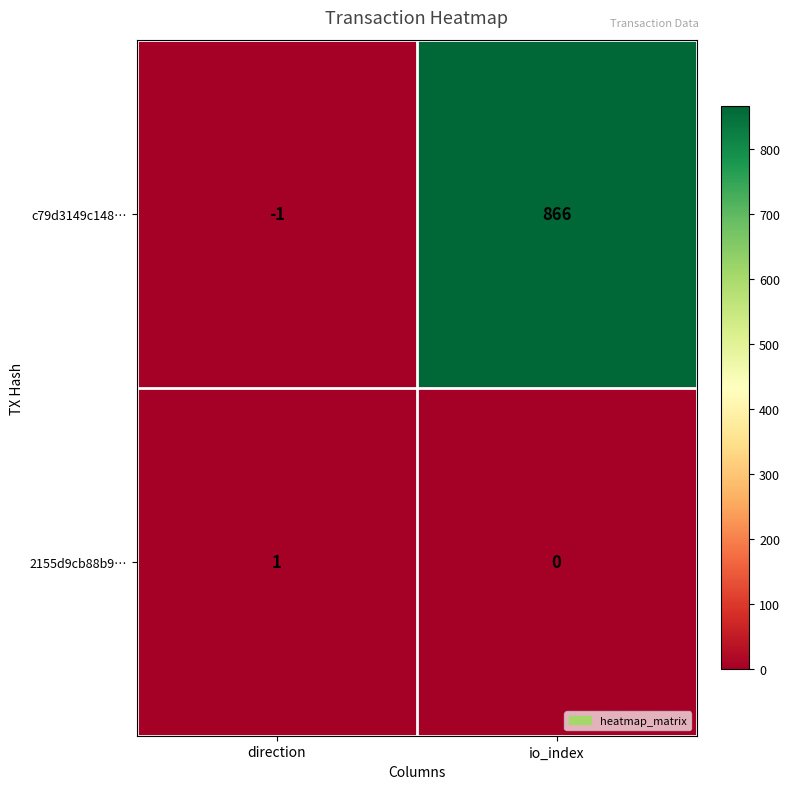

Which series has the largest range (max minus min)?

c79d3149c148…